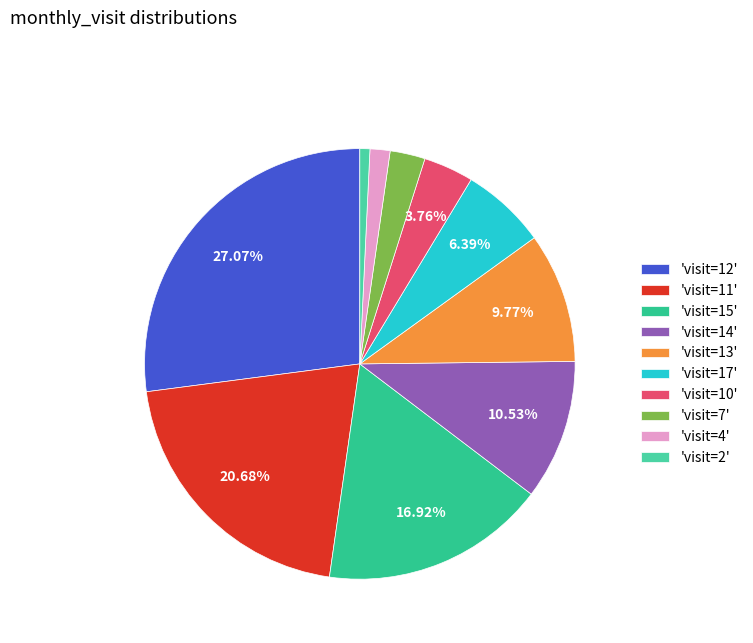

Count the number of slices in the pie.

10